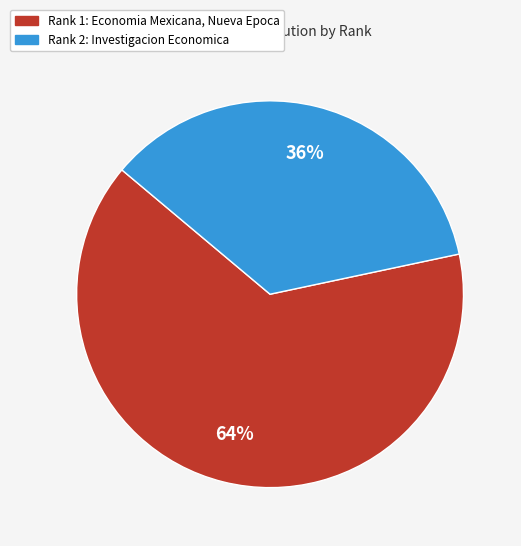

Does Rank 1: Economia Mexicana, Nueva Epoca account for over 50% of the chart?

Yes